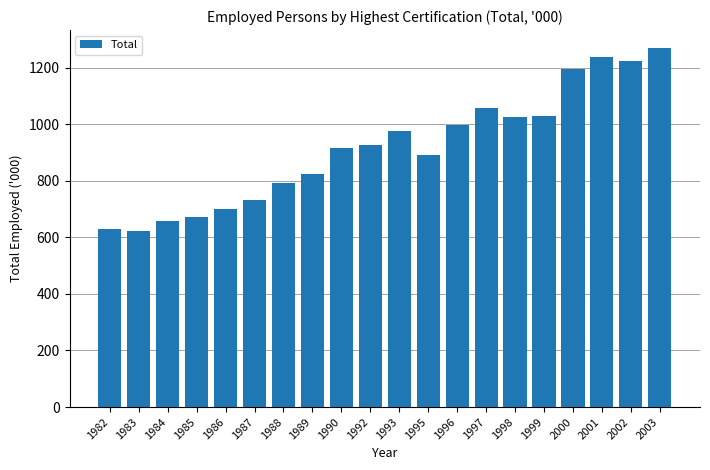

Is it true that the value at 1996 is 1665.4?

False